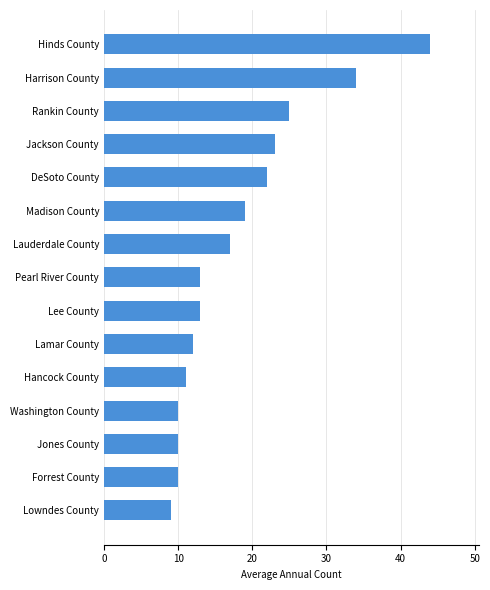

Count the number of data series in this chart.

1